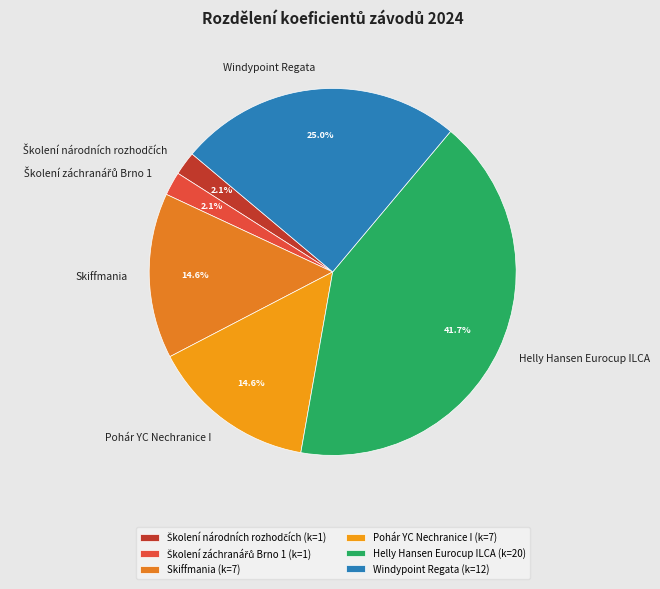

Which has a higher value, Windypoint Regata or Skiffmania?

Windypoint Regata